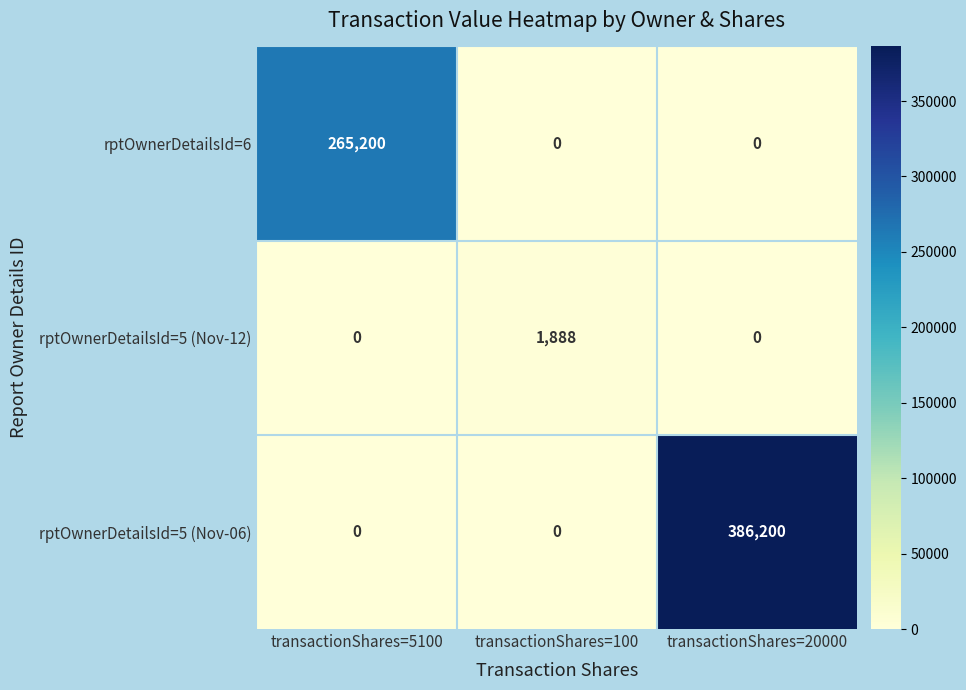

How many rptOwnerDetailsId=6 values are between 0 and 265200?

3